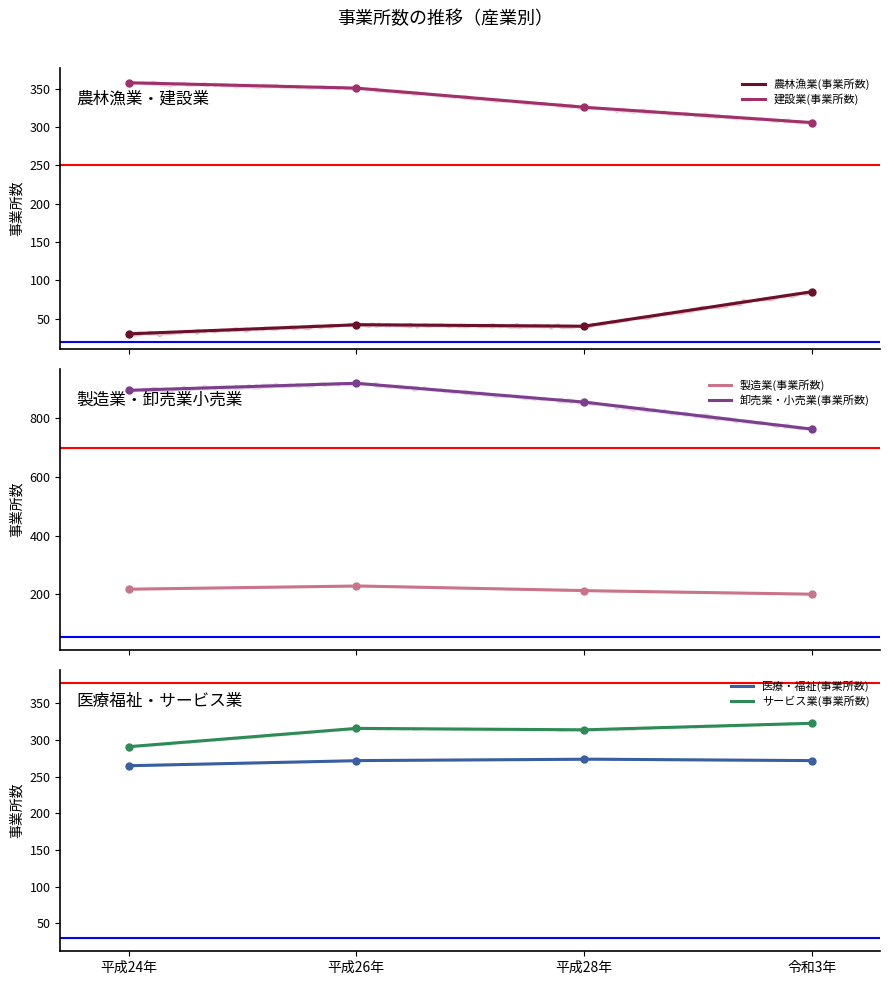

What is the difference between the 農林漁業(事業所数) values at 平成28年 and 令和3年?

45